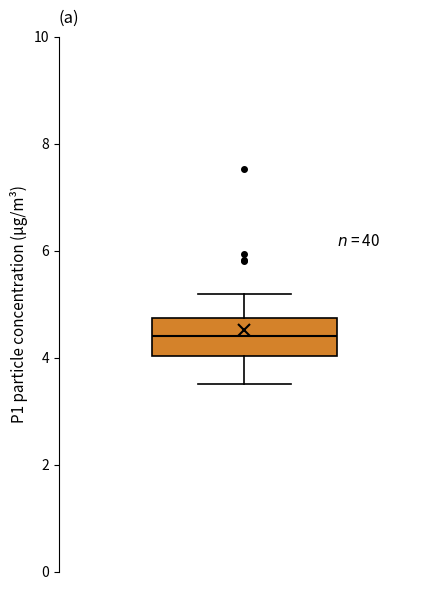

Read this box plot against the y-axis: the position of the median line, the range covered by the box, and the ends of both whiskers. The values are not printed on the chart, so give them approximately, as read against the axis.

median 4.4, box 4.0 to 4.8, whiskers 3.6 to 5.2